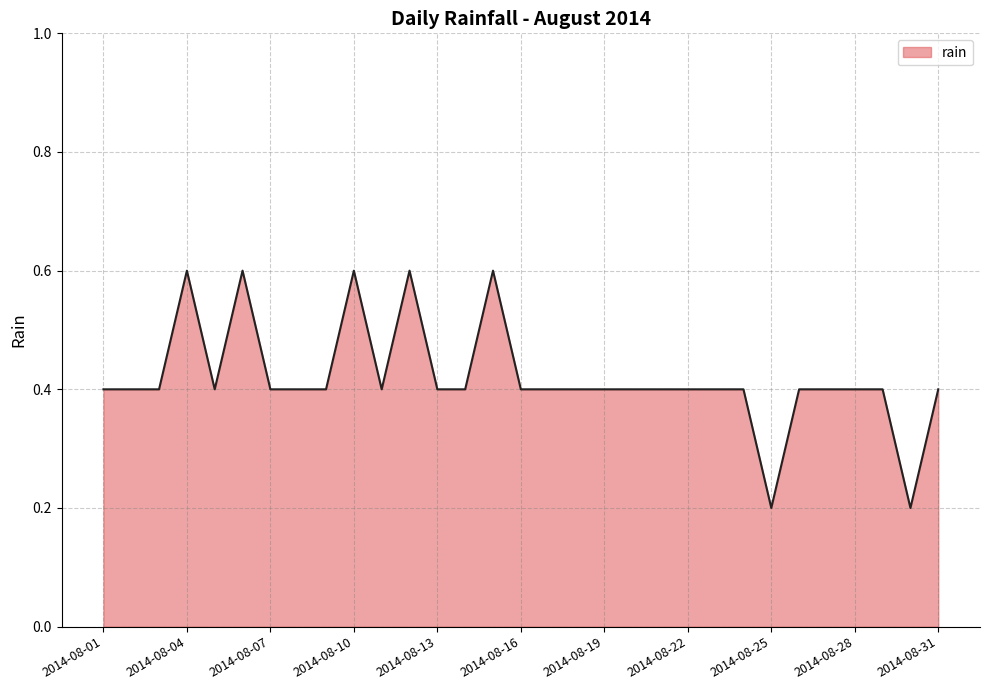

Reading right to left, what are all the values shown in this chart?

0.4	0.2	0.4	0.4	0.4	0.4	0.2	0.4	0.4	0.4	0.4	0.4	0.4	0.4	0.4	0.4	0.6	0.4	0.4	0.6	0.4	0.6	0.4	0.4	0.4	0.6	0.4	0.6	0.4	0.4	0.4